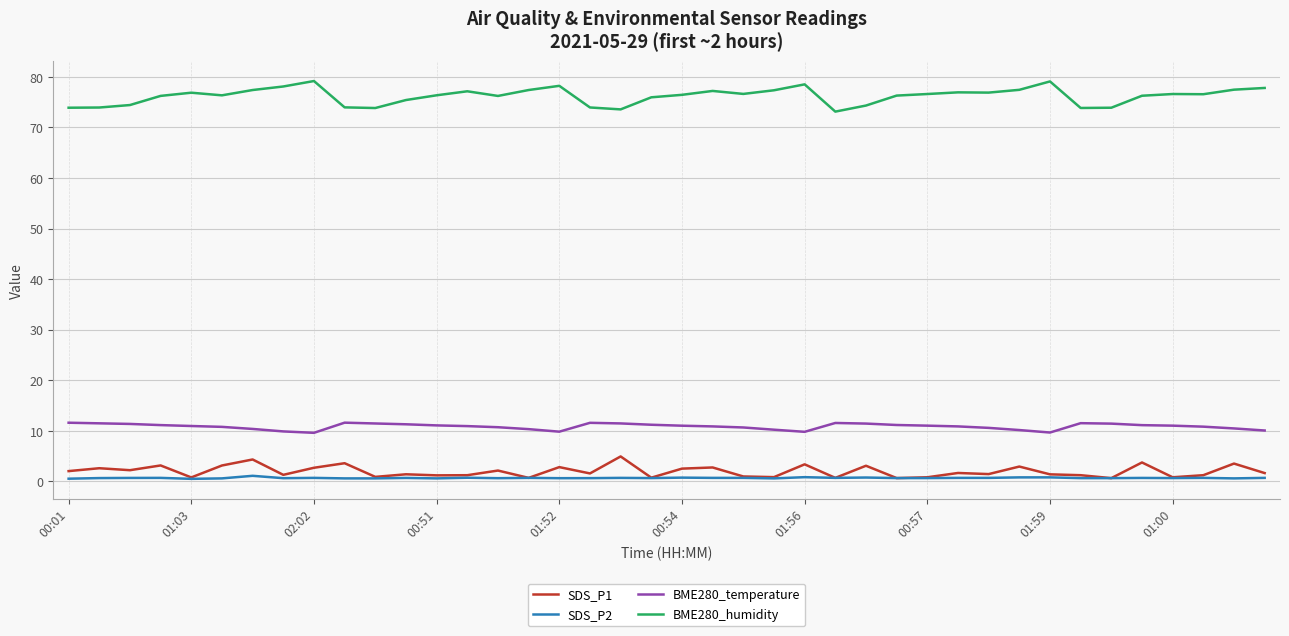

Does the chart display data point markers on the line(s)?

No